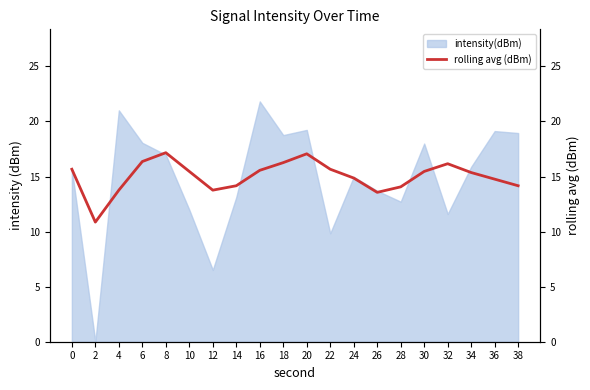

Is it true that intensity(dBm) equals 6.9 at 16?

False